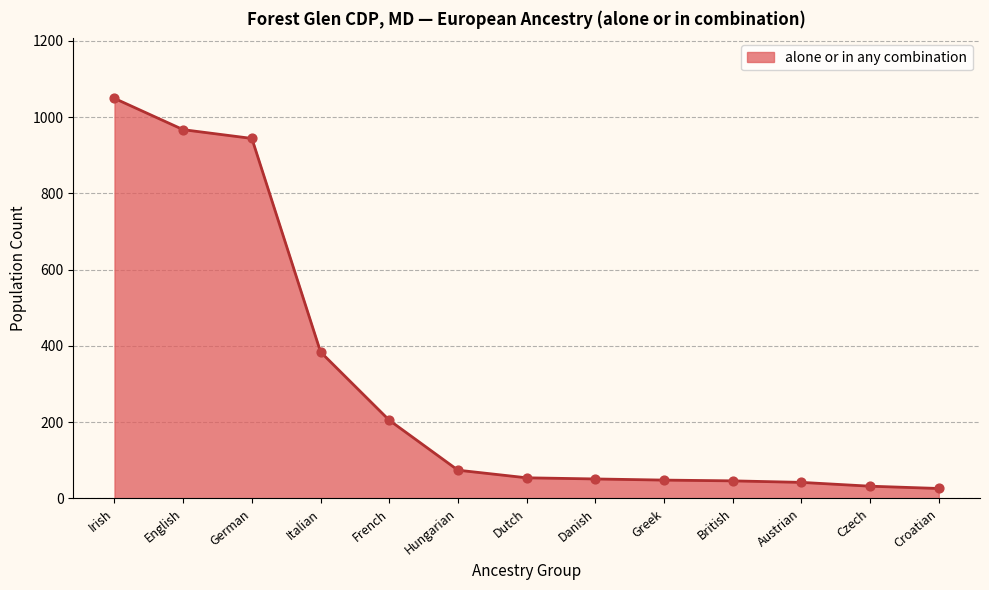

What is the change in value from Italian to Hungarian?

-310